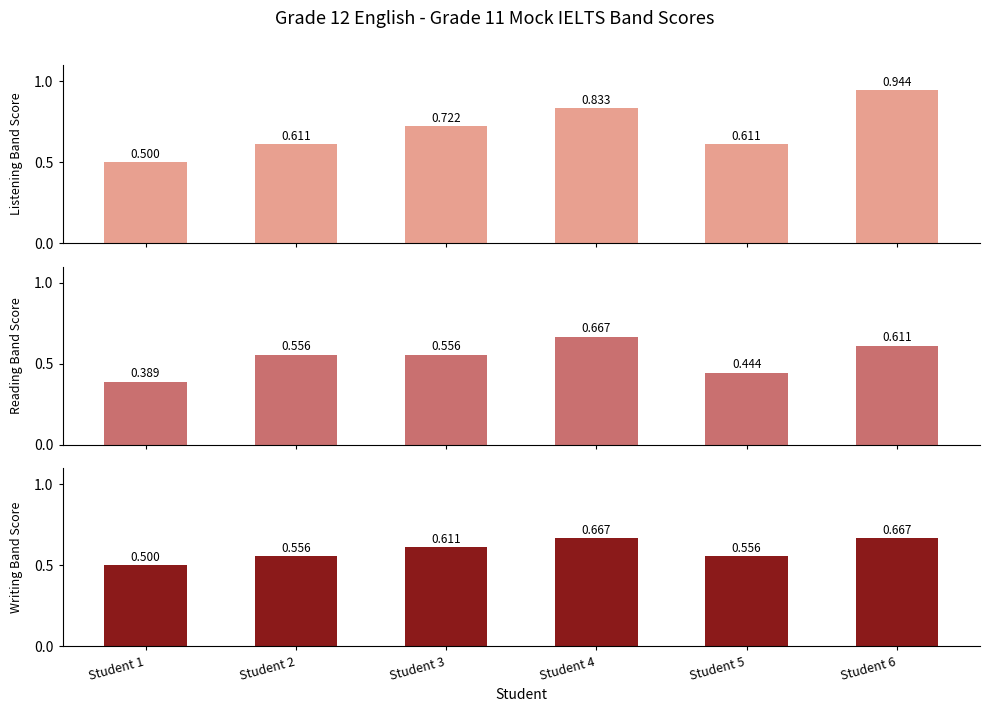

Which series has the largest range (max minus min)?

Listening Band Score